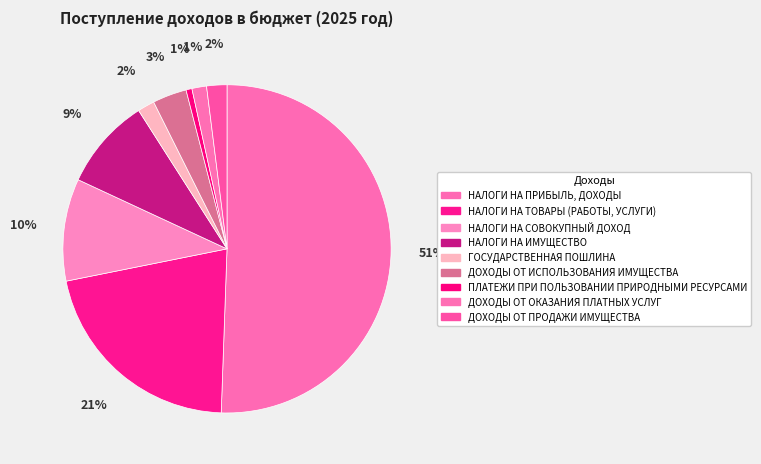

To the nearest percent, what is the combined percentage of ДОХОДЫ ОТ ПРОДАЖИ ИМУЩЕСТВА and НАЛОГИ НА ПРИБЫЛЬ, ДОХОДЫ?

53%